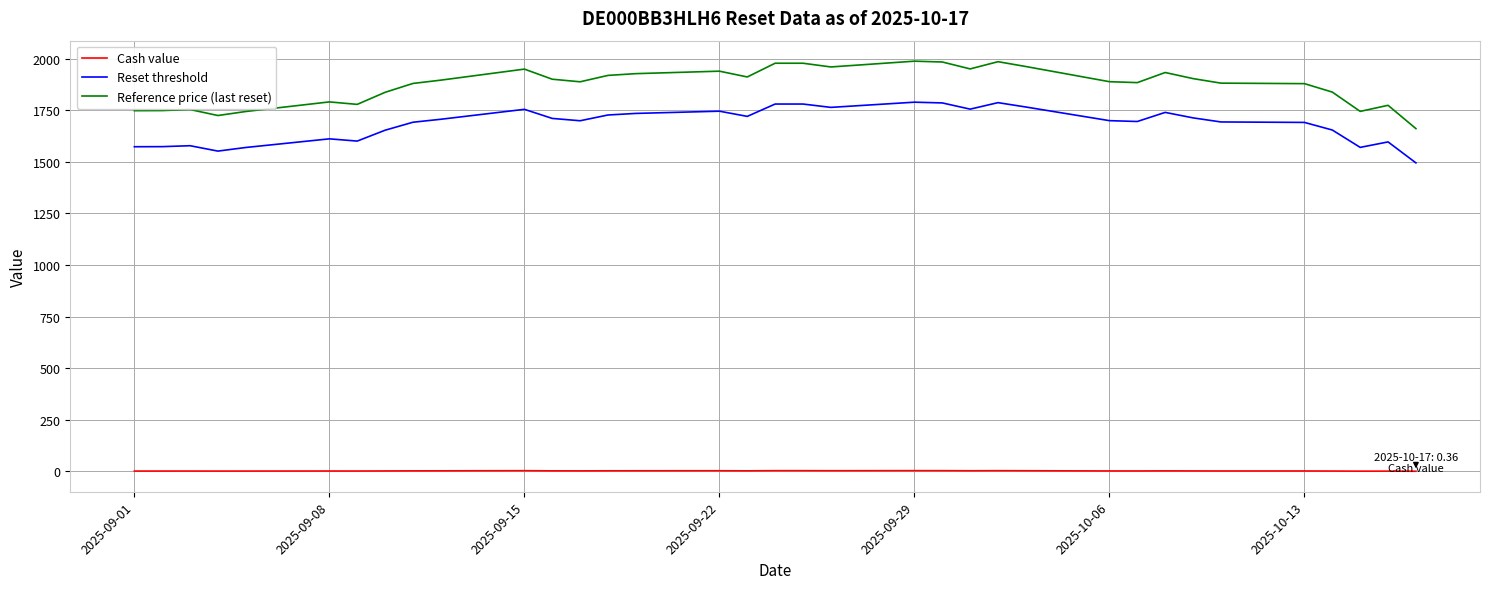

What is the maximum value shown in the chart?

1988.5